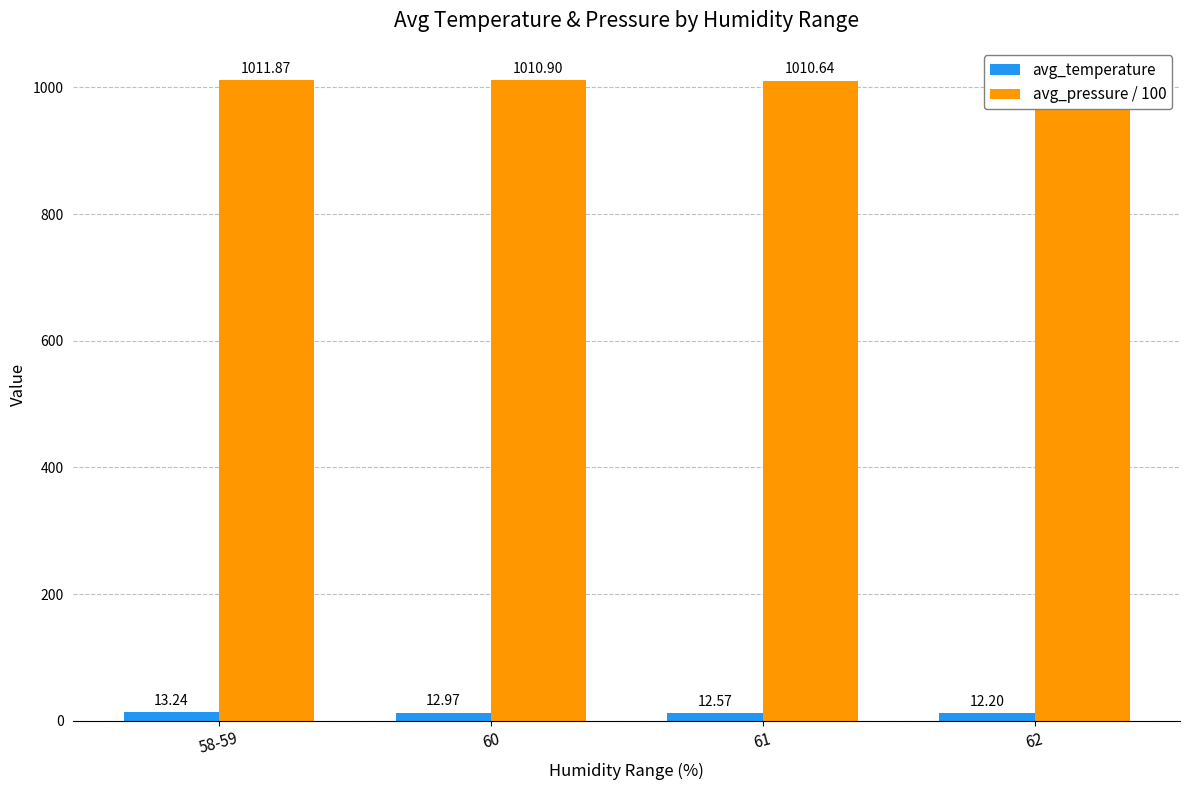

Reading right to left, extract all data points from this chart.

avg_temperature: 12.2	12.6	13.0	13.2
avg_pressure / 100: 1010.4	1010.6	1010.9	1011.9